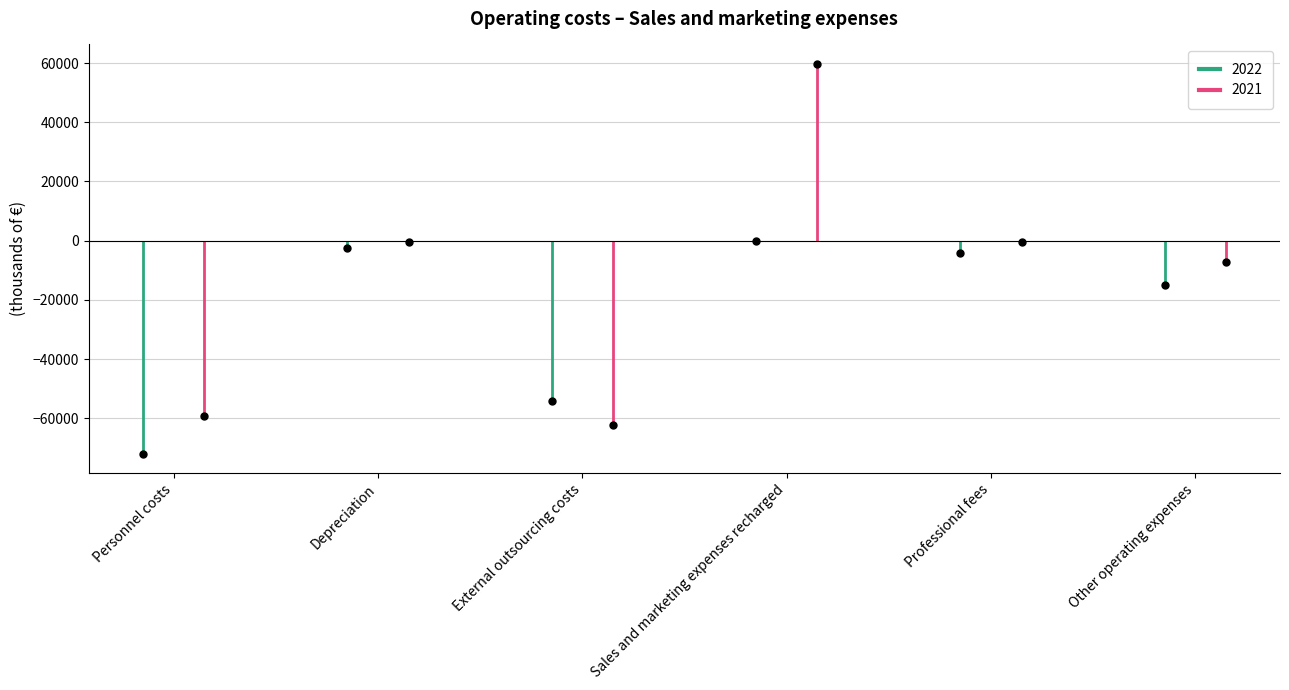

What is the sum of the 2022 values at Other operating expenses and External outsourcing costs?

-69013